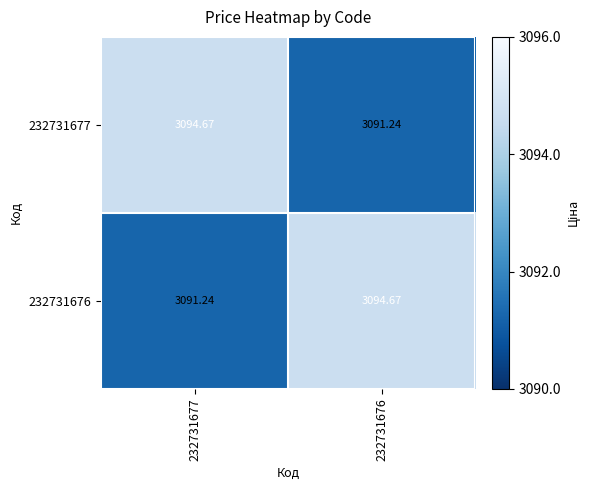

Is the value of 232731676 at 232731677 greater than the value of 232731677 at 232731677?

No